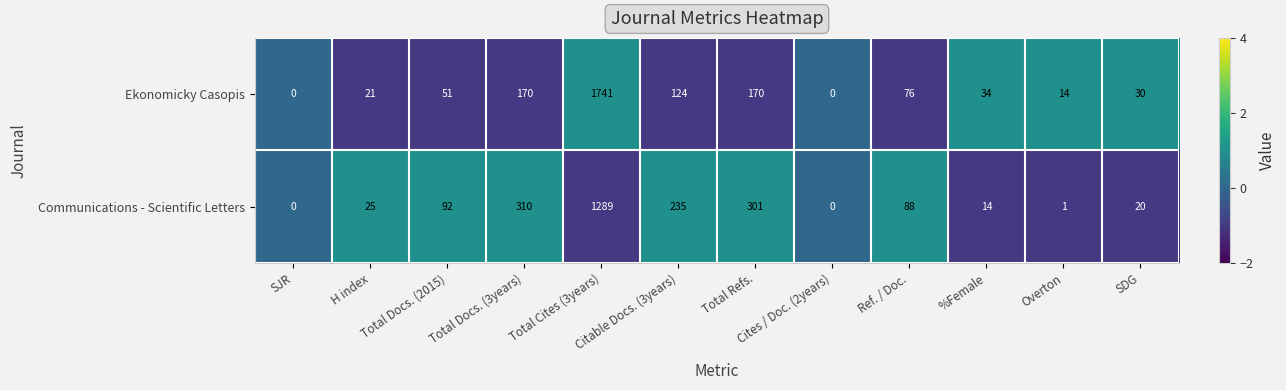

Where is Communications - Scientific Letters nearest to the value 644?

Total Docs. (3years)